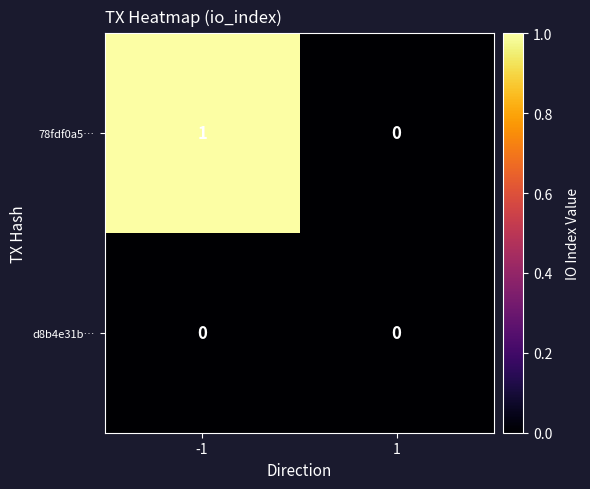

List the series in order of their peak value, highest first.

78fdf0a5…, d8b4e31b…